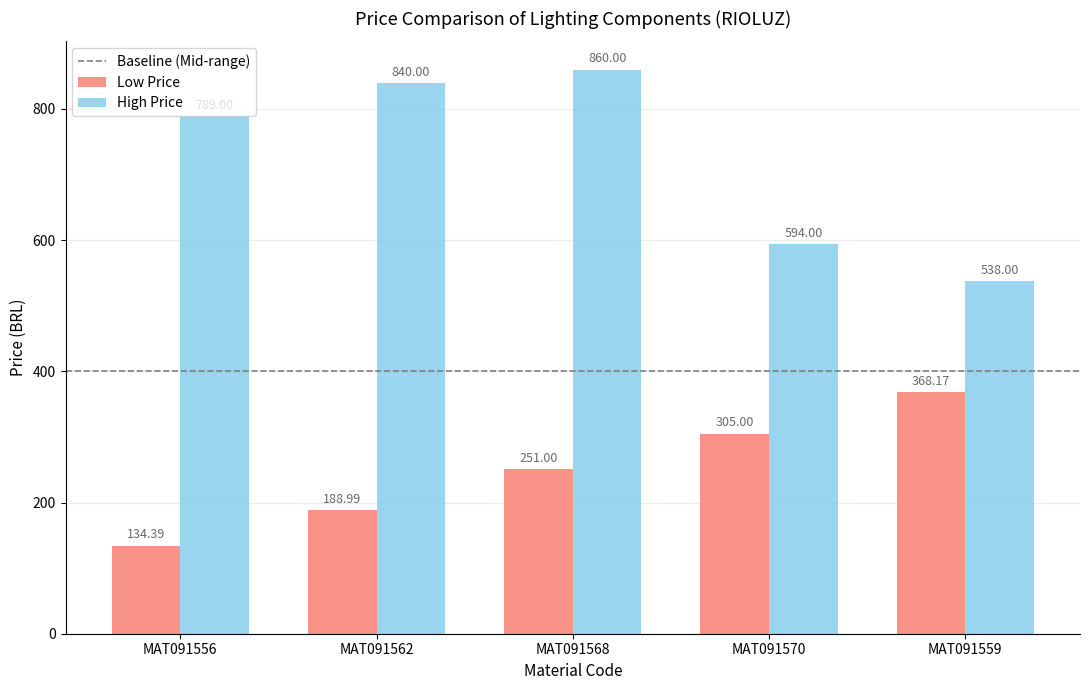

The Low Price series shows 305.0 at MAT091570. True or false?

True